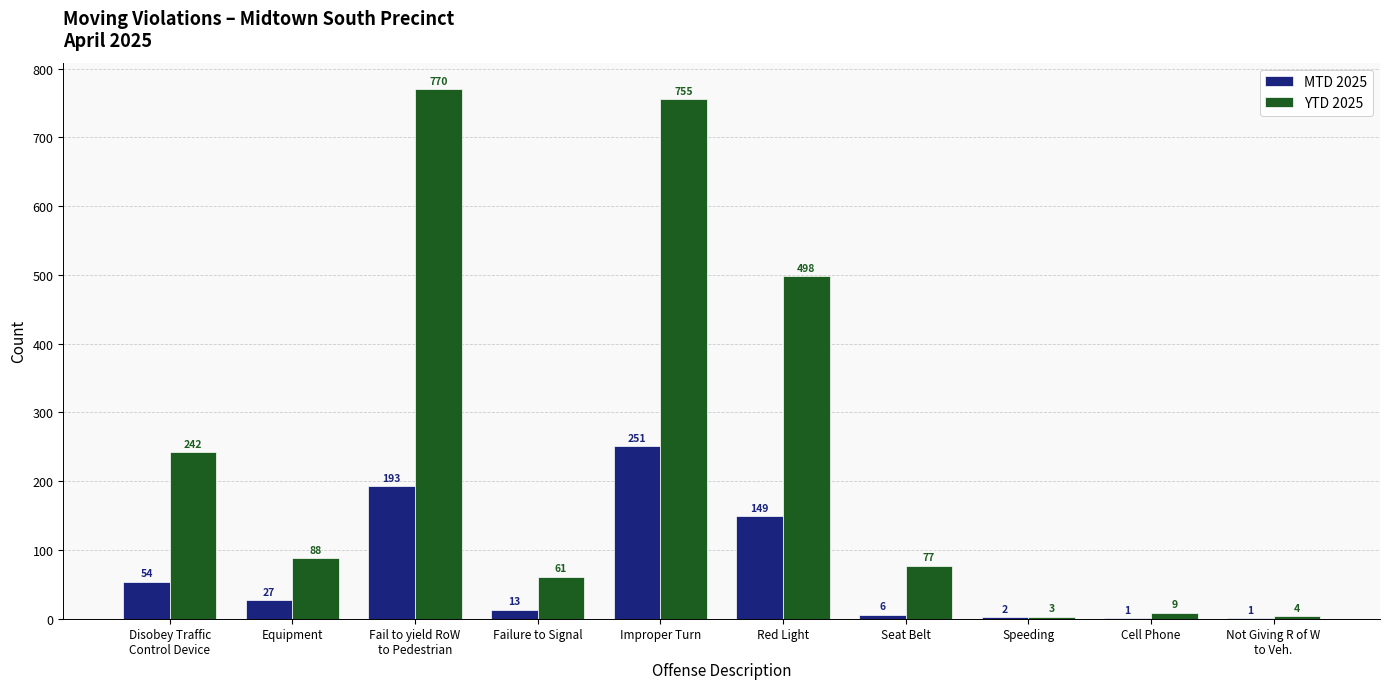

What is the sum of all YTD 2025 values?

2507